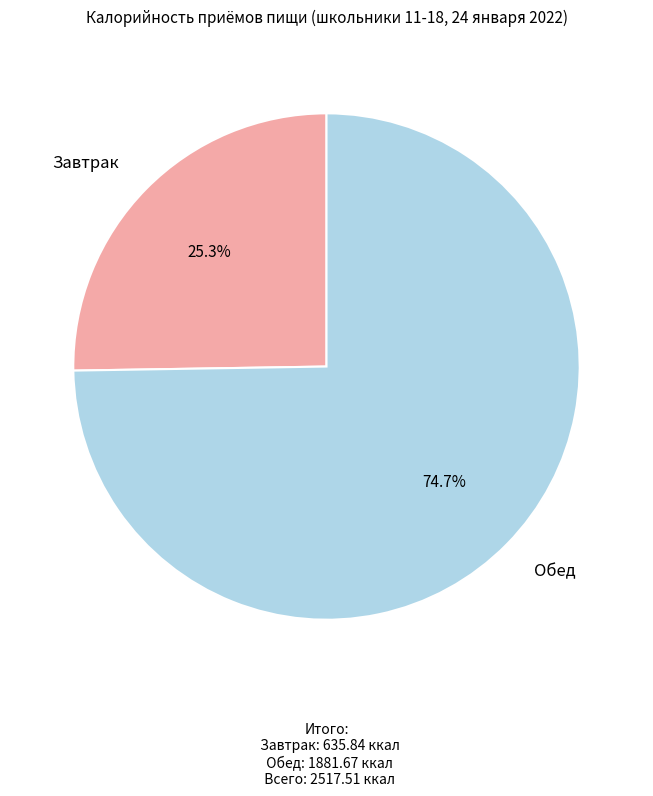

Do Обед and Завтрак together represent more than half of the pie?

Yes